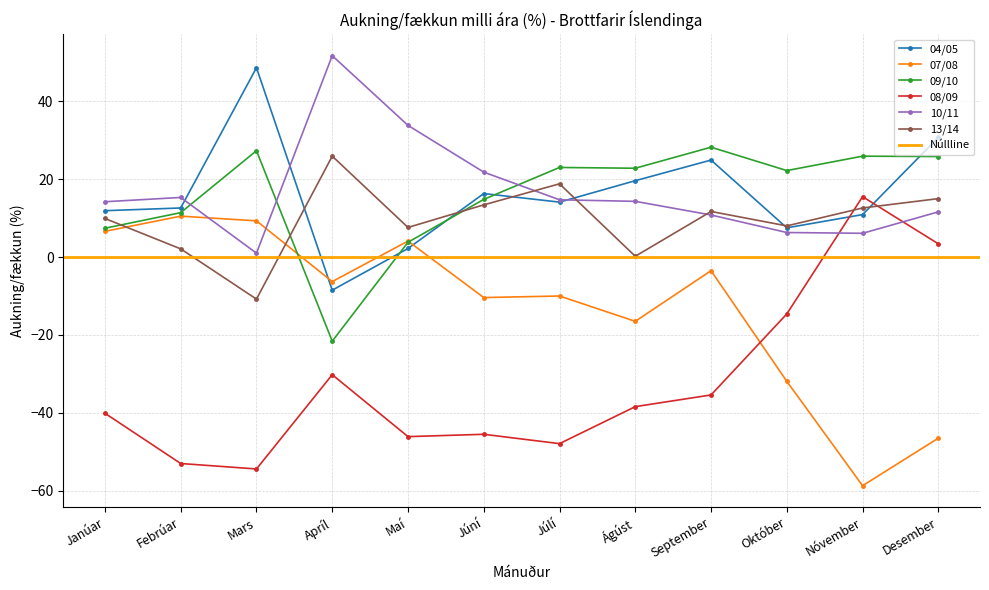

At Febrúar, list the series in order from smallest to largest.

08/09, 13/14, 07/08, 09/10, 04/05, 10/11